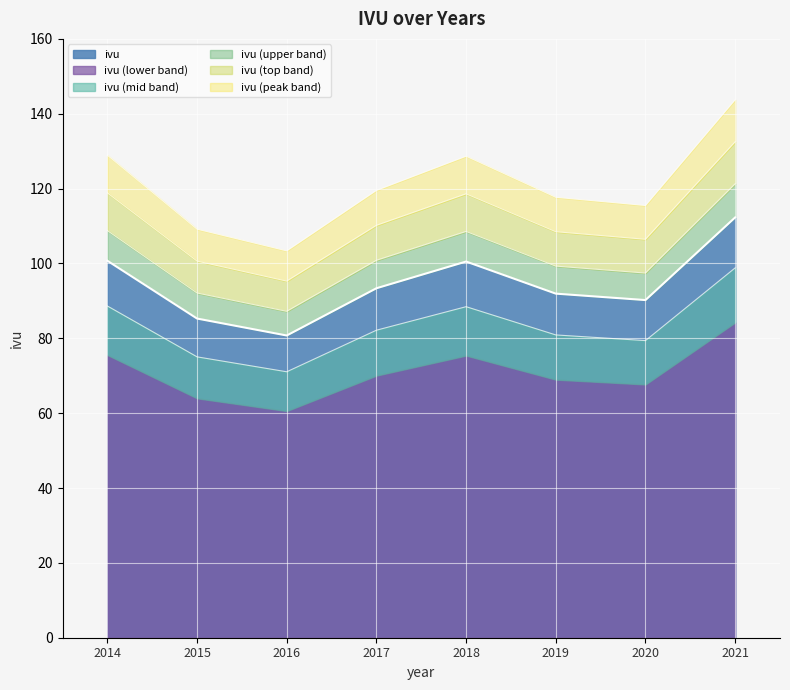

What is the maximum value shown in the chart?

112.3